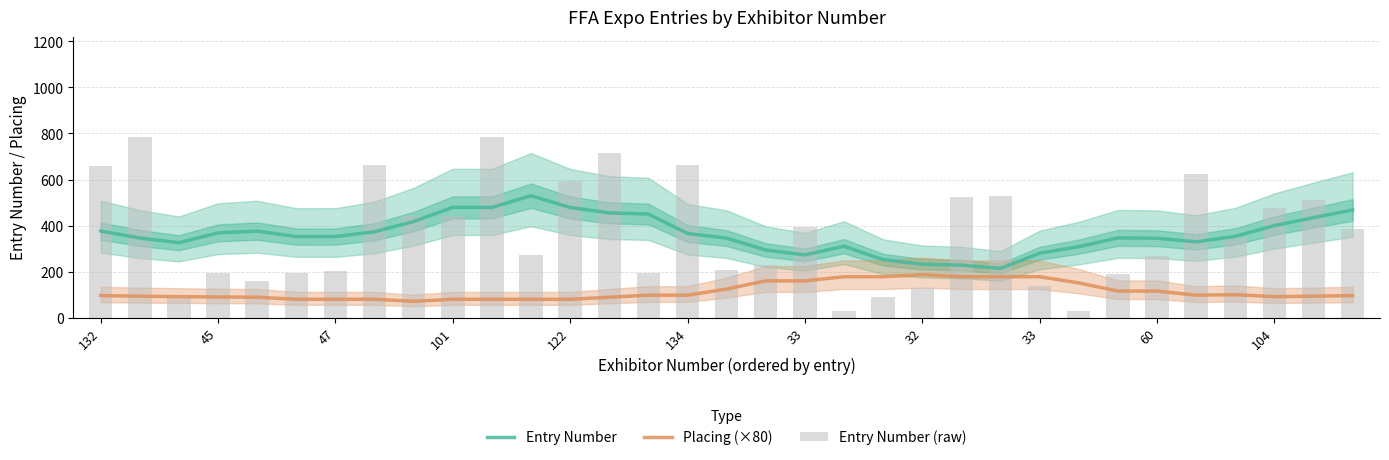

Is it true that Entry Number (raw) equals 926.8 at 134?

False